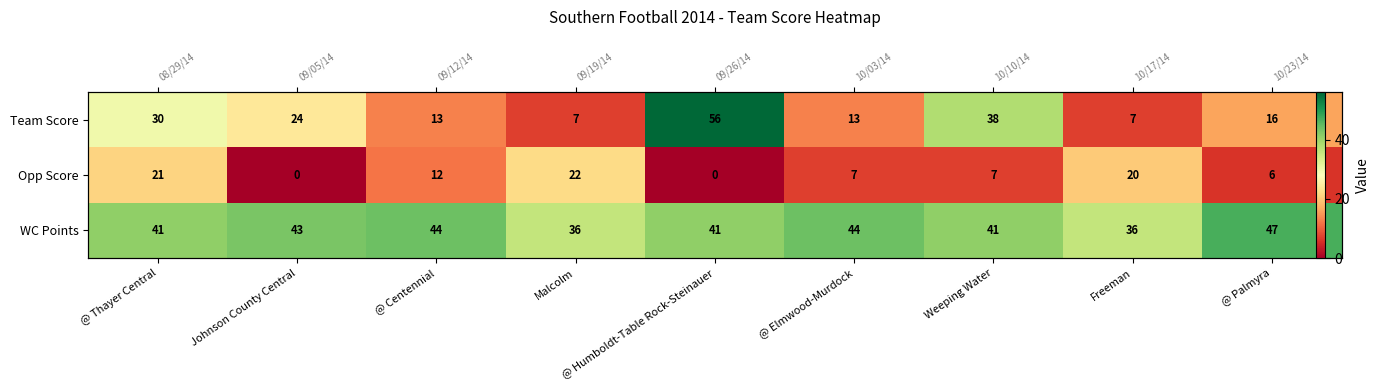

What is the spread (max minus min) of values at @ Centennial?

32